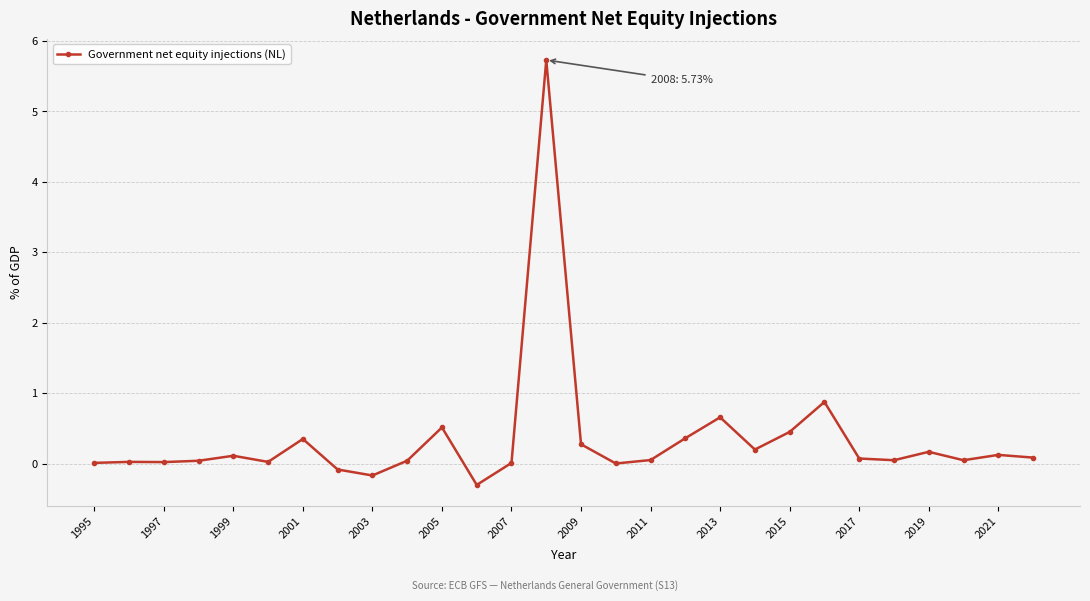

True or false: there are more than 2 points higher than both neighbors.

True